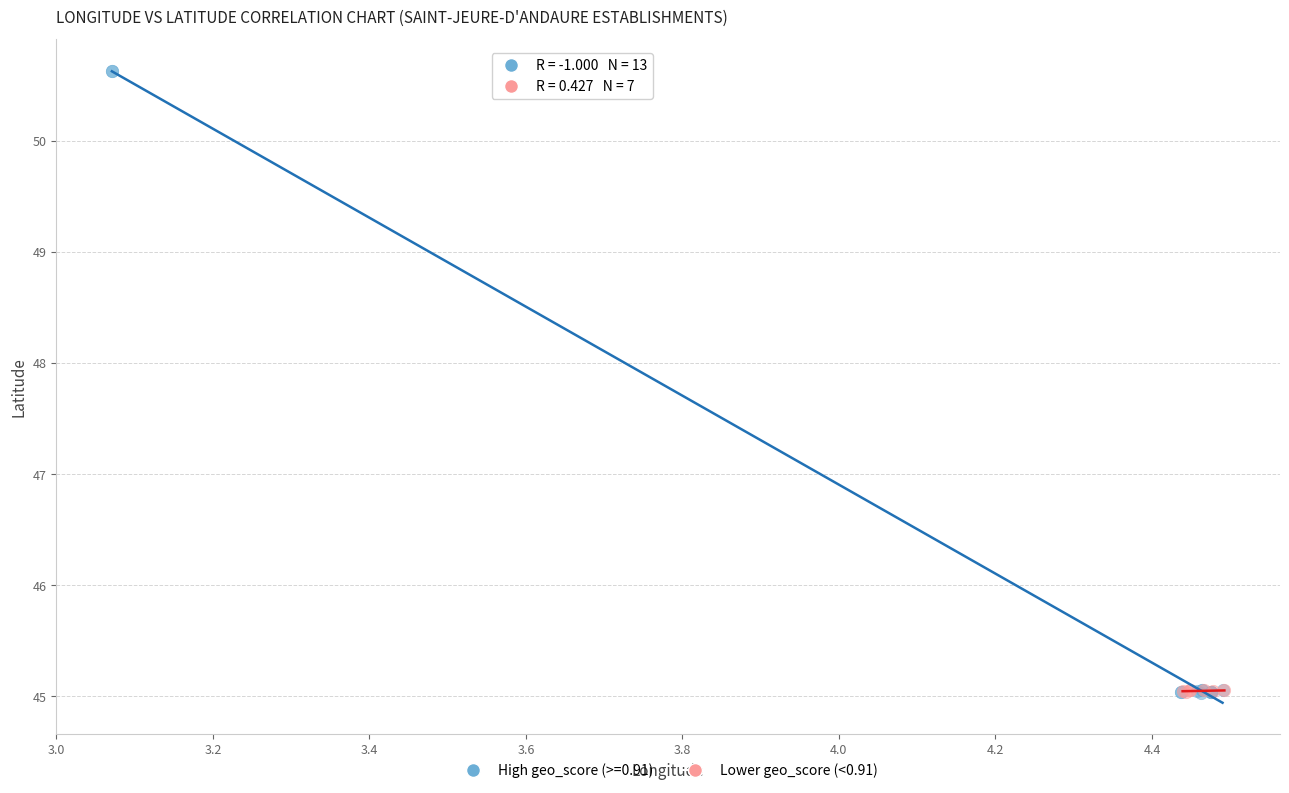

Which series has the widest spread of Y values?

High geo_score (>=0.91)